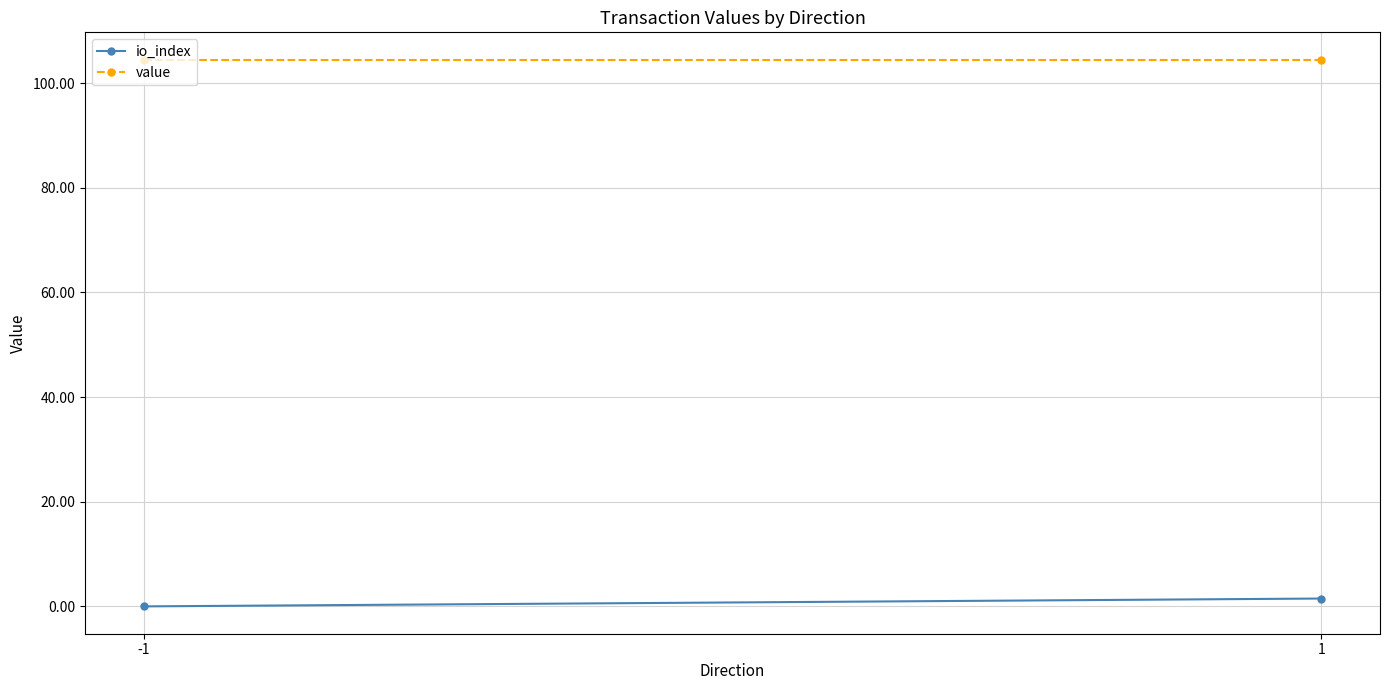

Reading right to left, what are all the values shown in this chart?

io_index: 1=1.5	-1=0.0
value: 1=104.5	-1=104.5